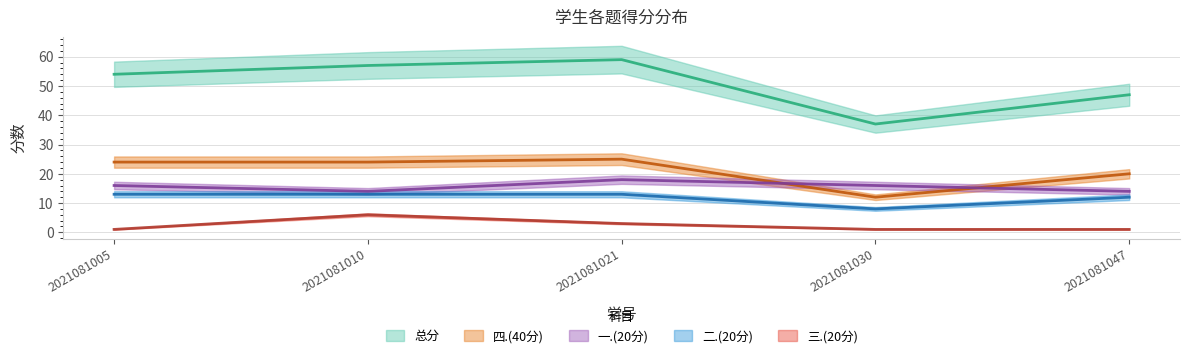

Where is the first local maximum for 四.(40分)?

2021081021